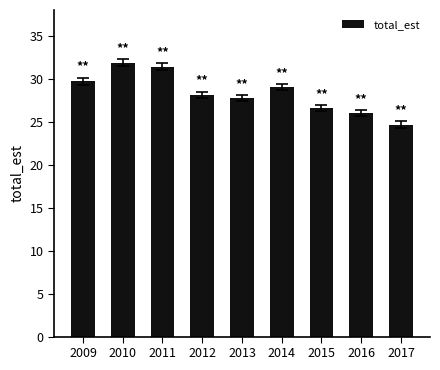

Reading left to right, list all the values displayed in this chart.

2009=29.7	2010=31.9	2011=31.4	2012=28.1	2013=27.7	2014=29.0	2015=26.6	2016=26.0	2017=24.7